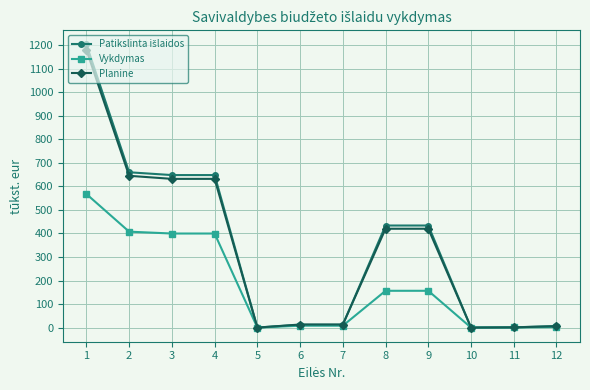

Count the number of data series in this chart.

3